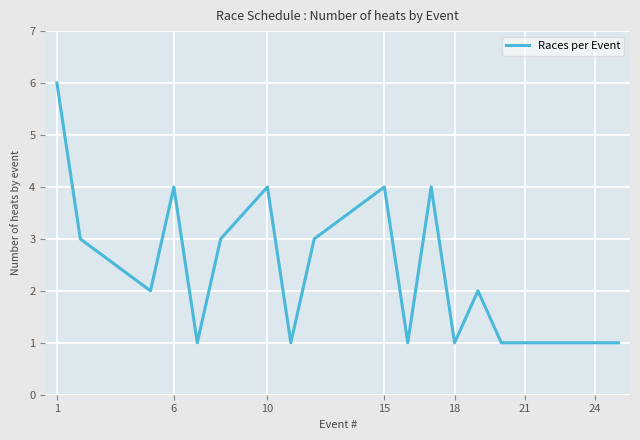

What is the greatest value displayed?

6